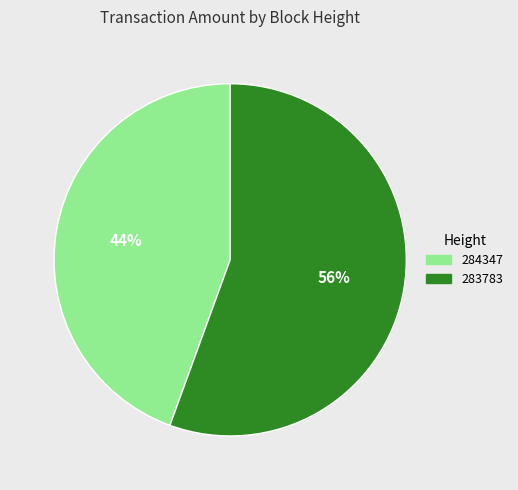

Count the number of slices in the pie.

2